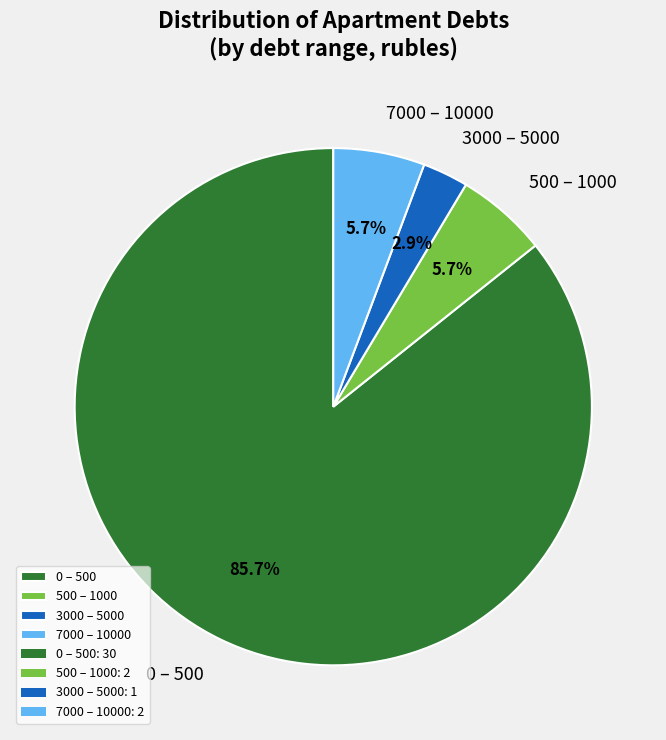

Count the number of slices in the pie.

4